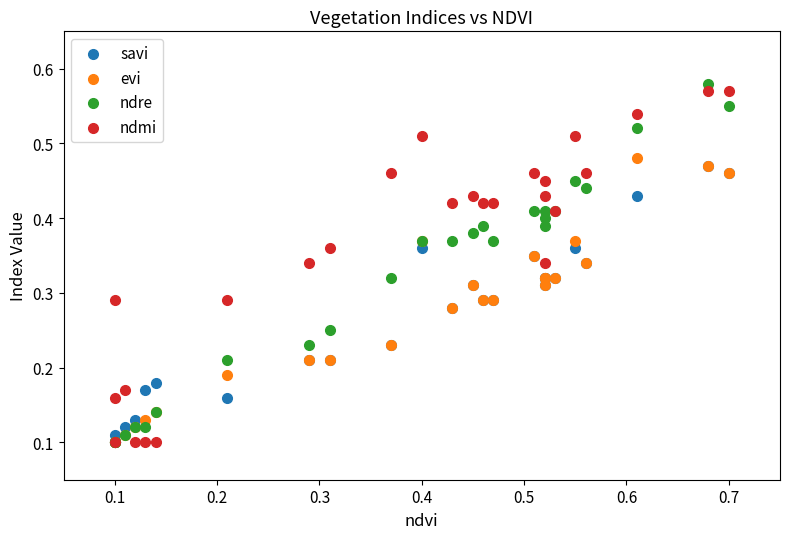

Which series has the widest spread of Y values?

ndre